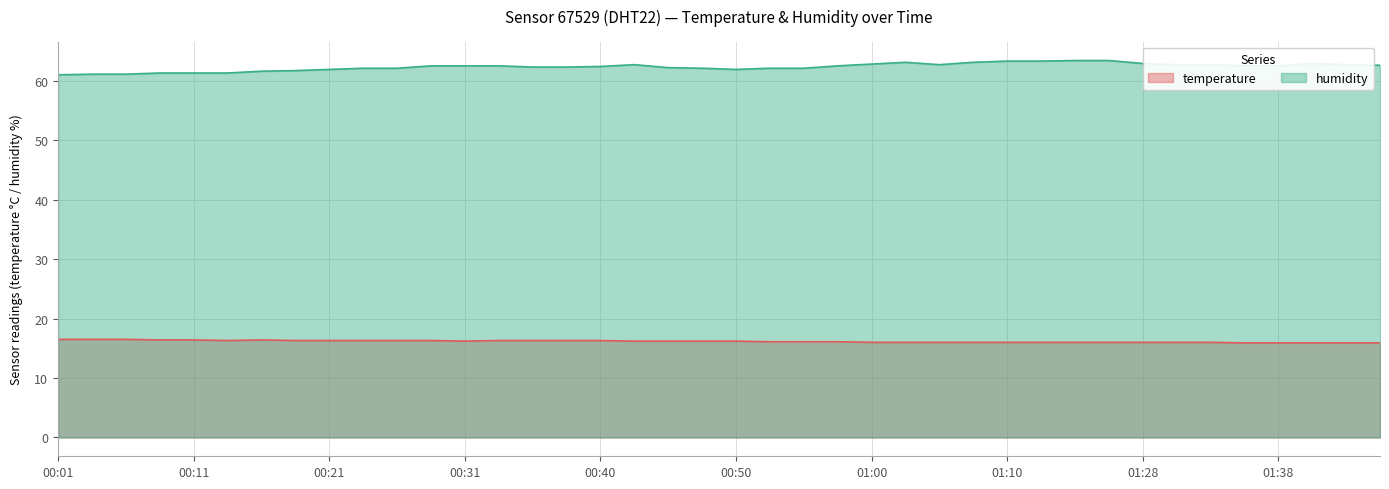

Read the humidity value at 00:36.

62.3